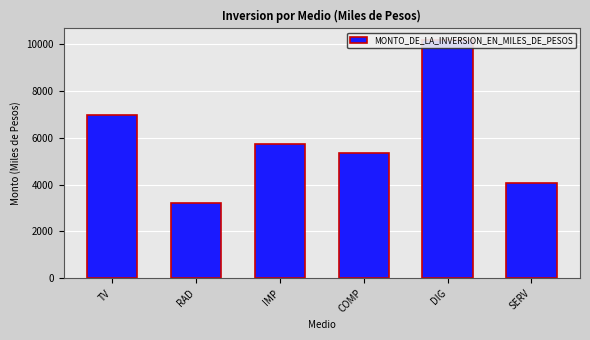

The value at SERV is 4066.5. True or false?

True